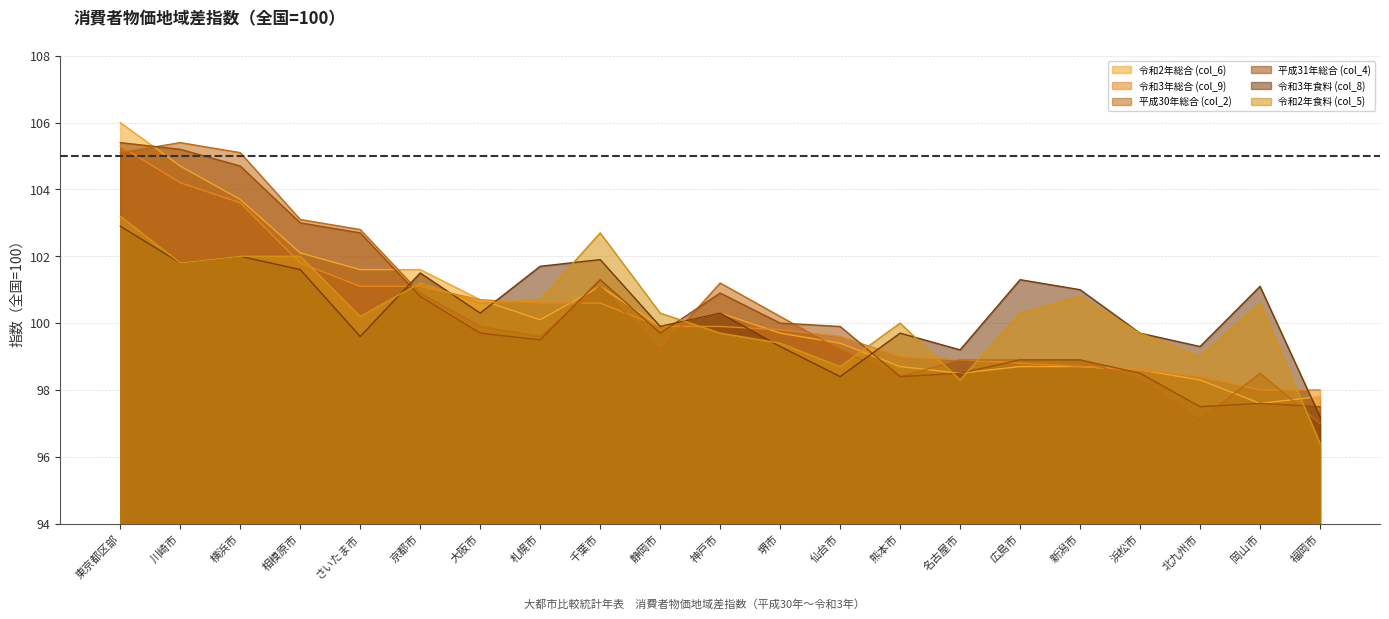

What is the maximum value for 平成30年総合 (col_2)?

105.4